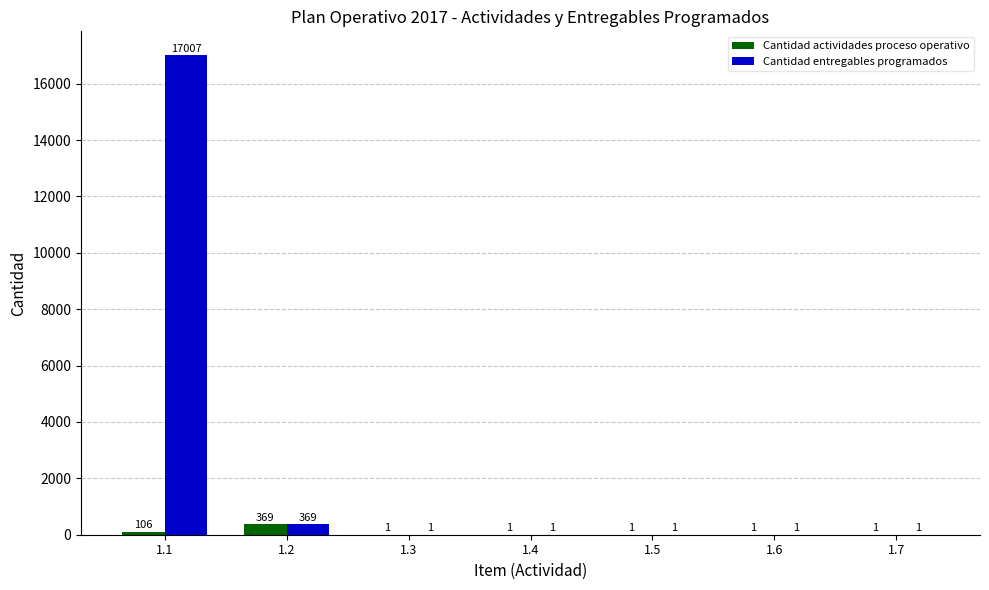

What is the maximum value shown in the chart?

17007